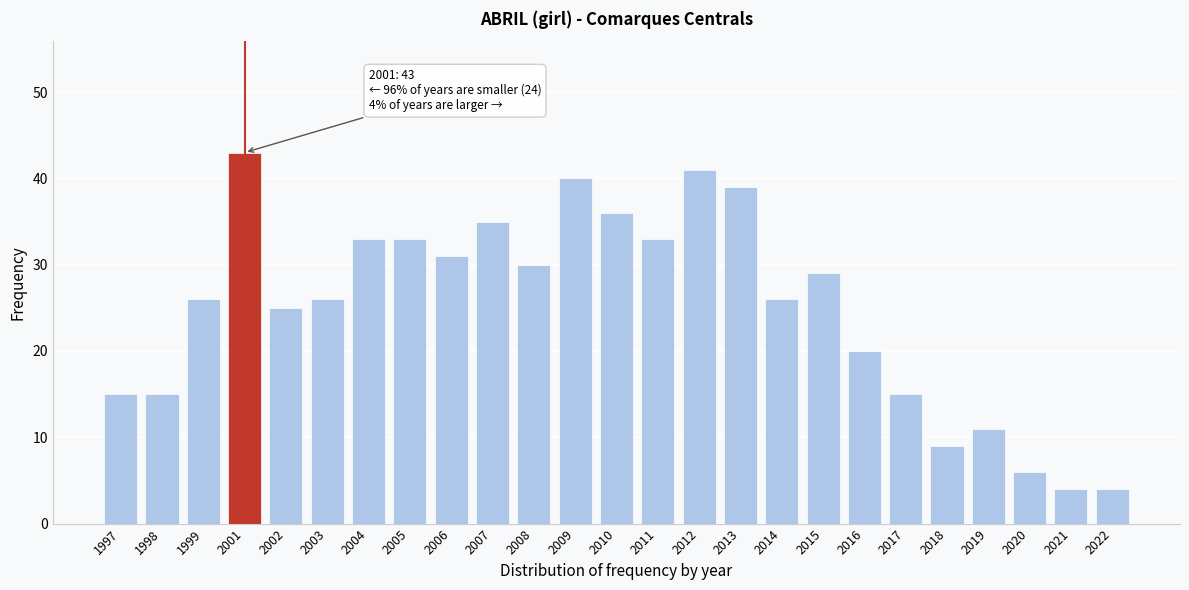

Reading left to right, what are all the values shown in this chart?

15	15	26	43	25	26	33	33	31	35	30	40	36	33	41	39	26	29	20	15	9	11	6	4	4